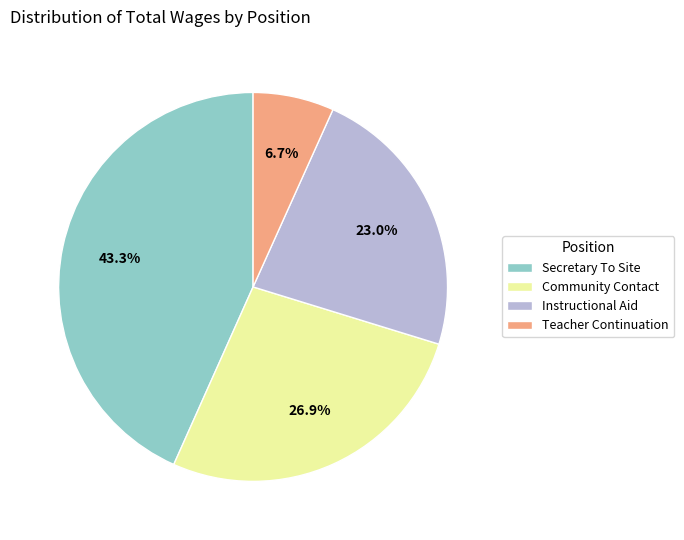

Count the number of slices in the pie.

4